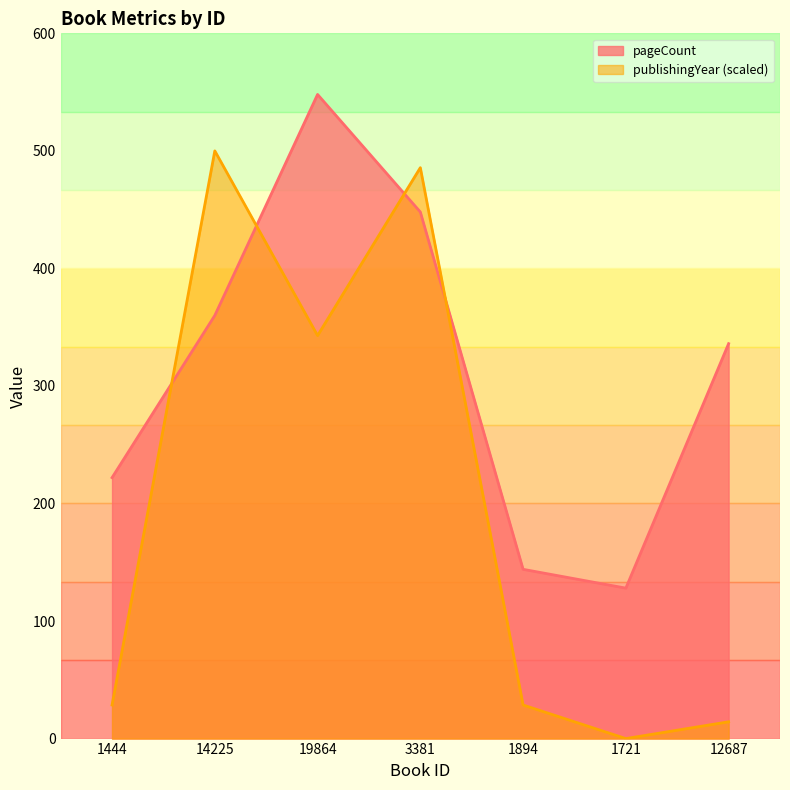

What is the value of the pageCount point at the 2nd from the left?

360.0